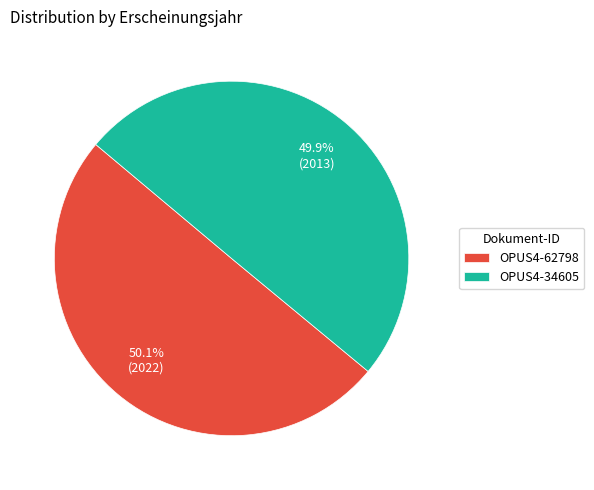

To the nearest percent, what portion does OPUS4-34605 represent?

50%